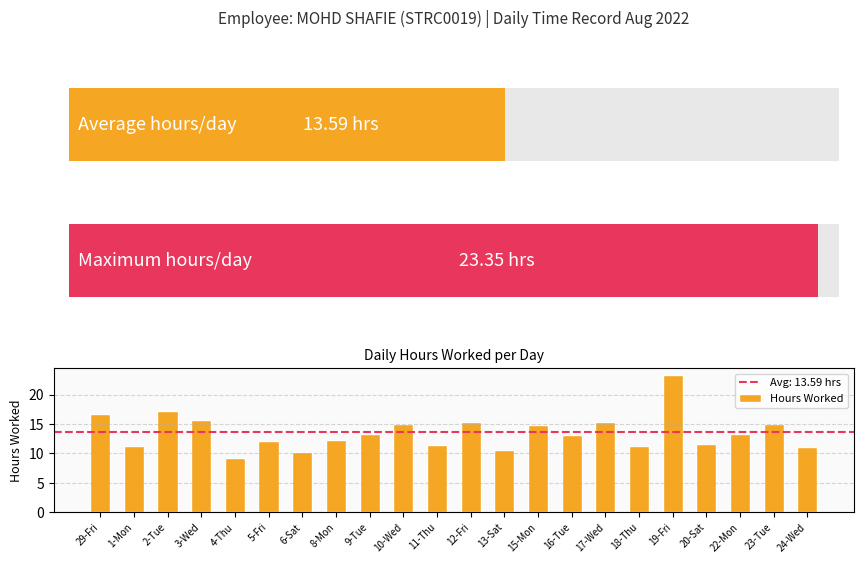

How many categories are shown in the chart?

22